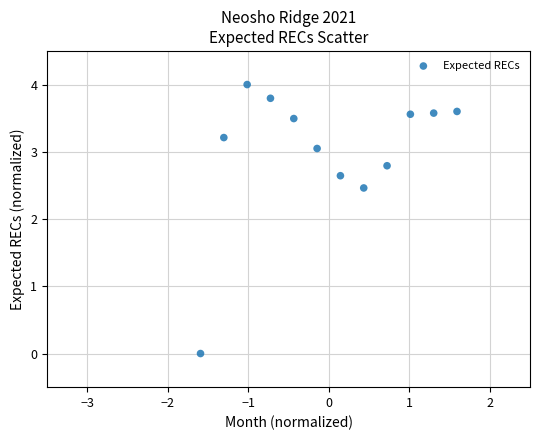

What is the range of X values (max minus min)?

3.2